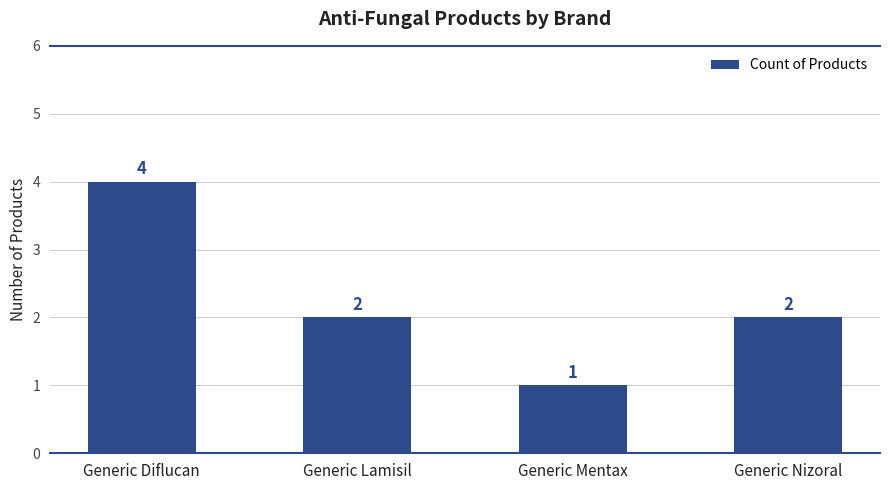

Which has a higher value, Generic Nizoral or Generic Diflucan?

Generic Diflucan